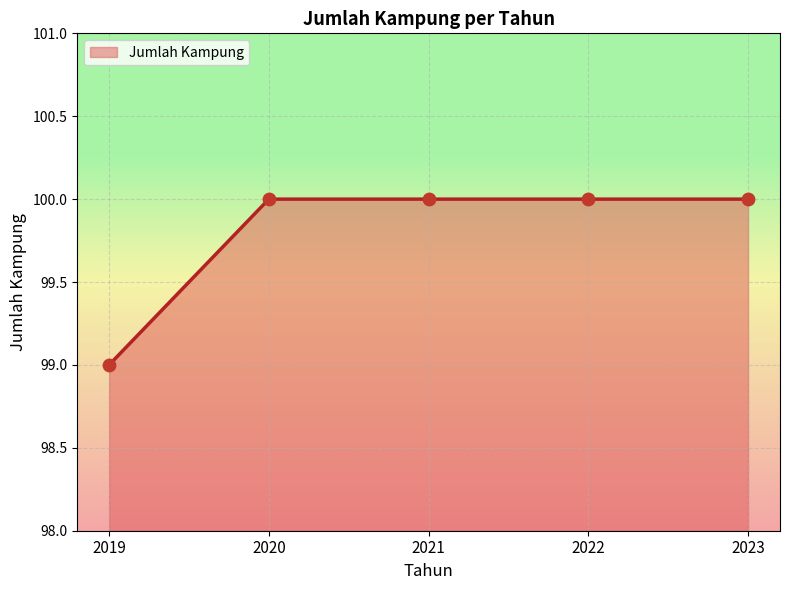

Which has a higher value, 2022 or 2019?

2022